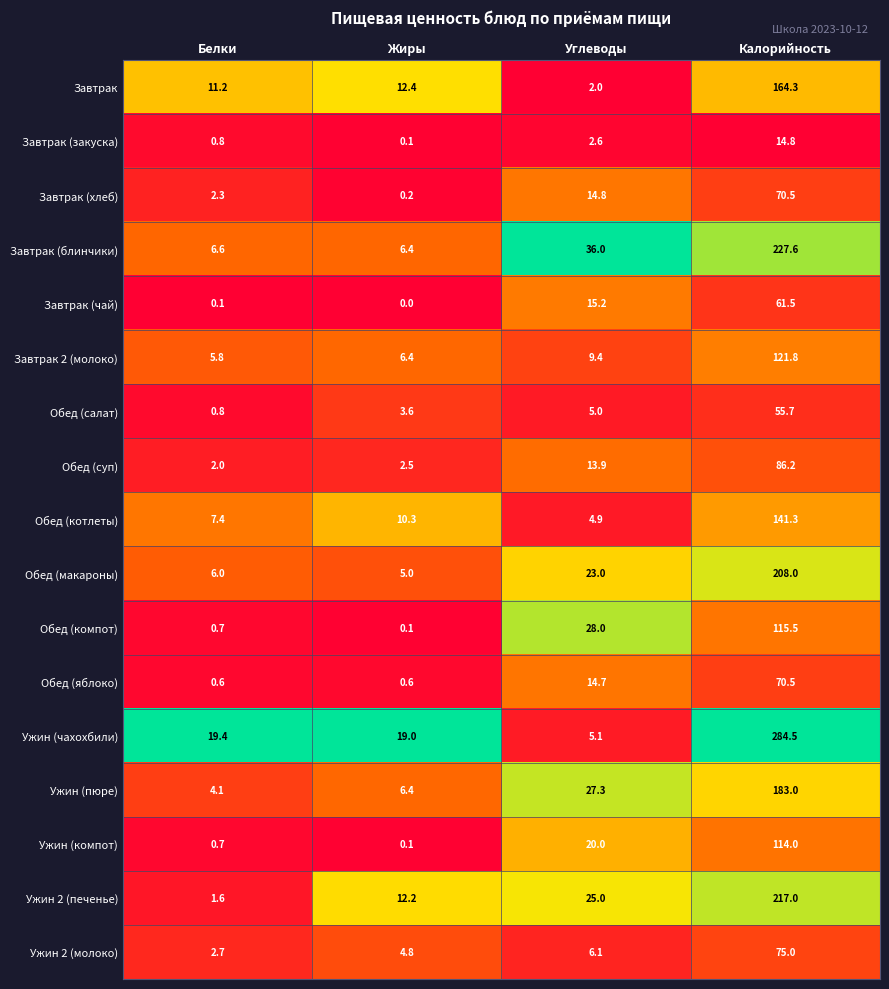

What is the spread (max minus min) of values at Белки?

19.3